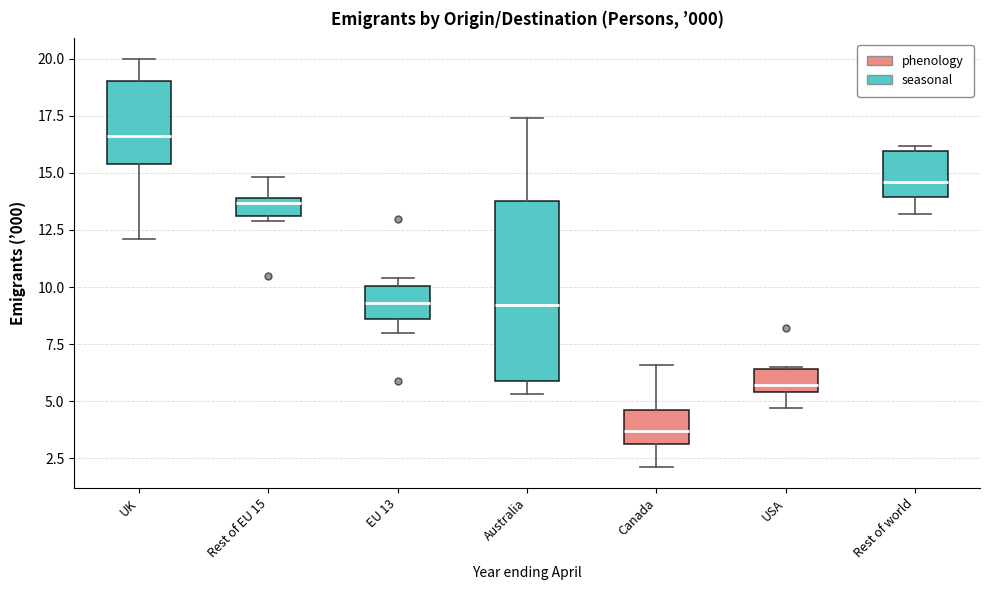

Comparing the boxes themselves (not the whiskers), which one is the tallest?

Australia